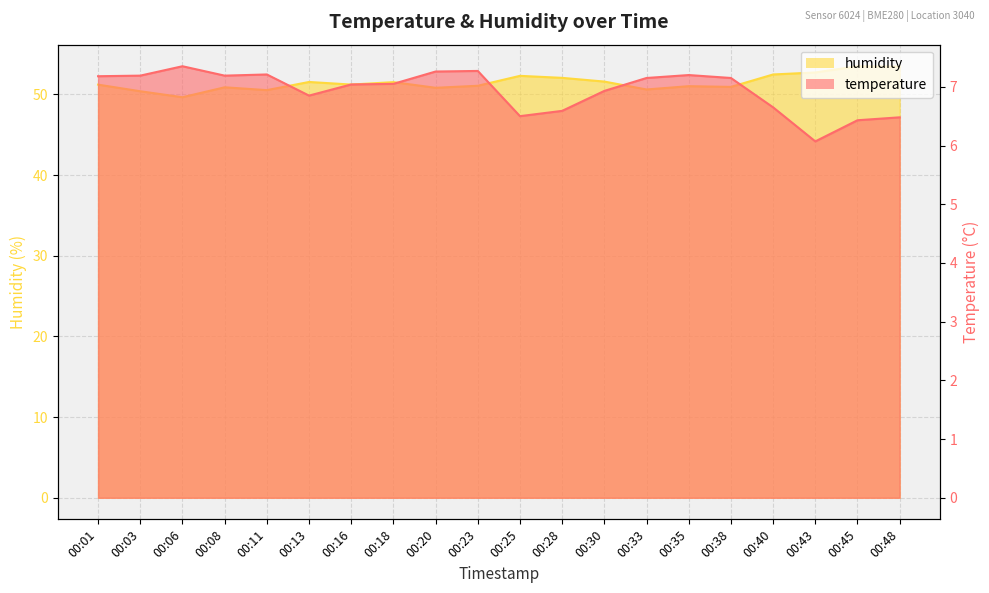

What is the sum of all temperature values?

138.7